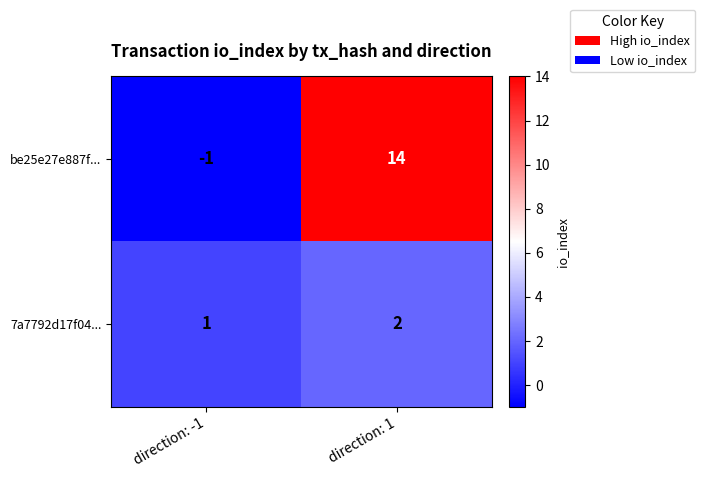

What is the total value across all series at direction: 1?

16